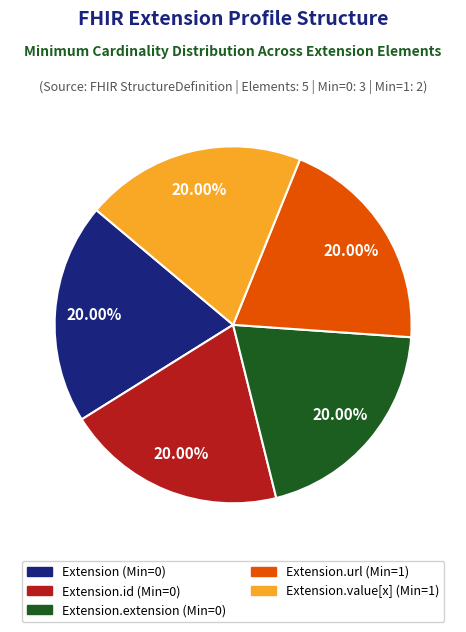

Does any single category account for the majority?

No